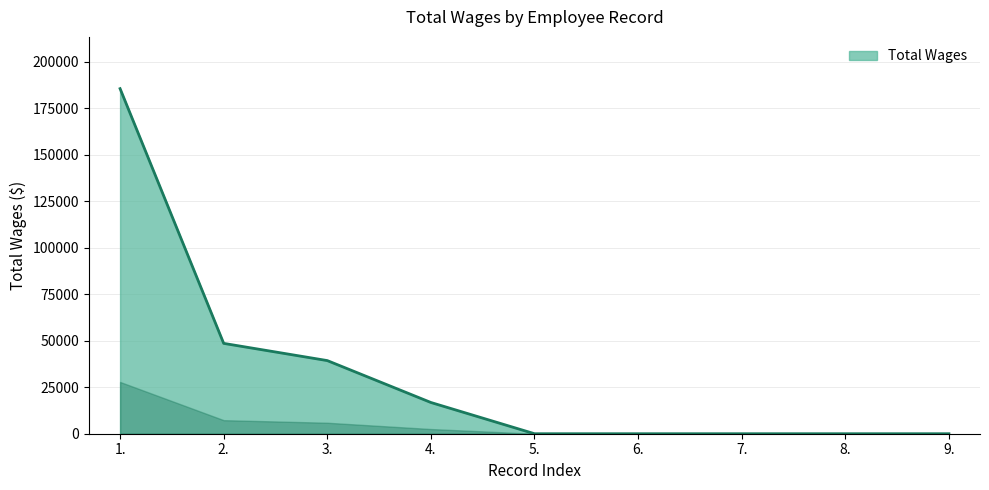

Reading right to left, what are all the values shown in this chart?

9.=0	8.=0	7.=0	6.=0	5.=0	4.=16800	3.=39331	2.=48588	1.=185570